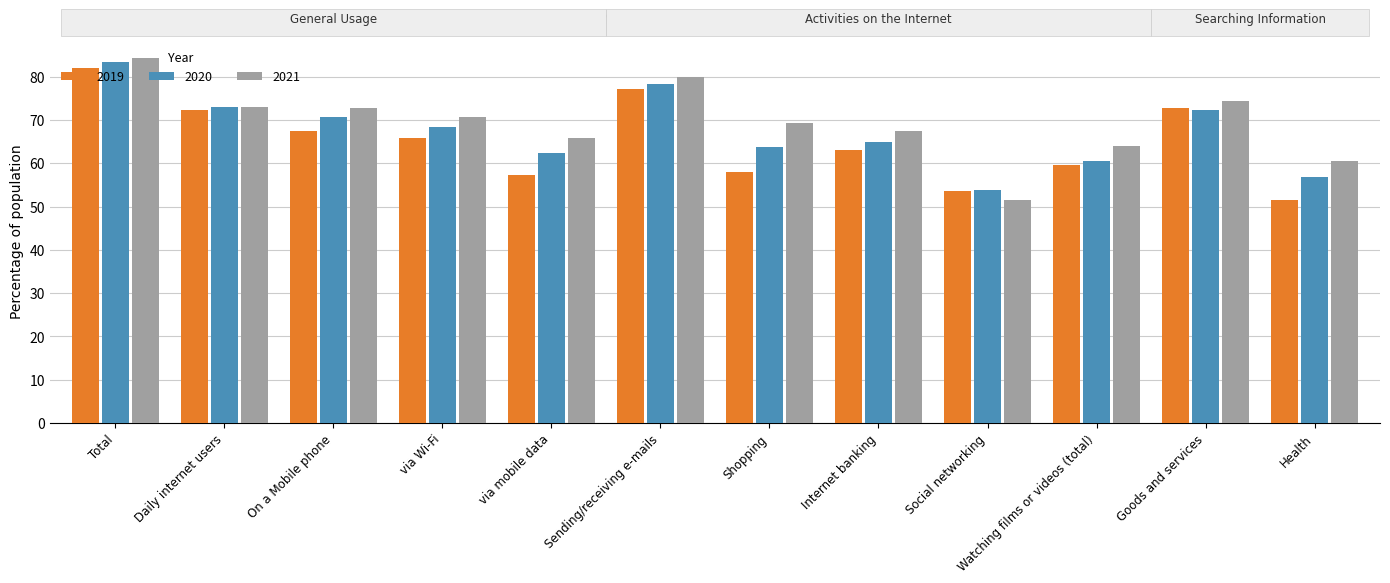

What is the sum of the 2021 values at Internet banking and On a Mobile phone?

140.3